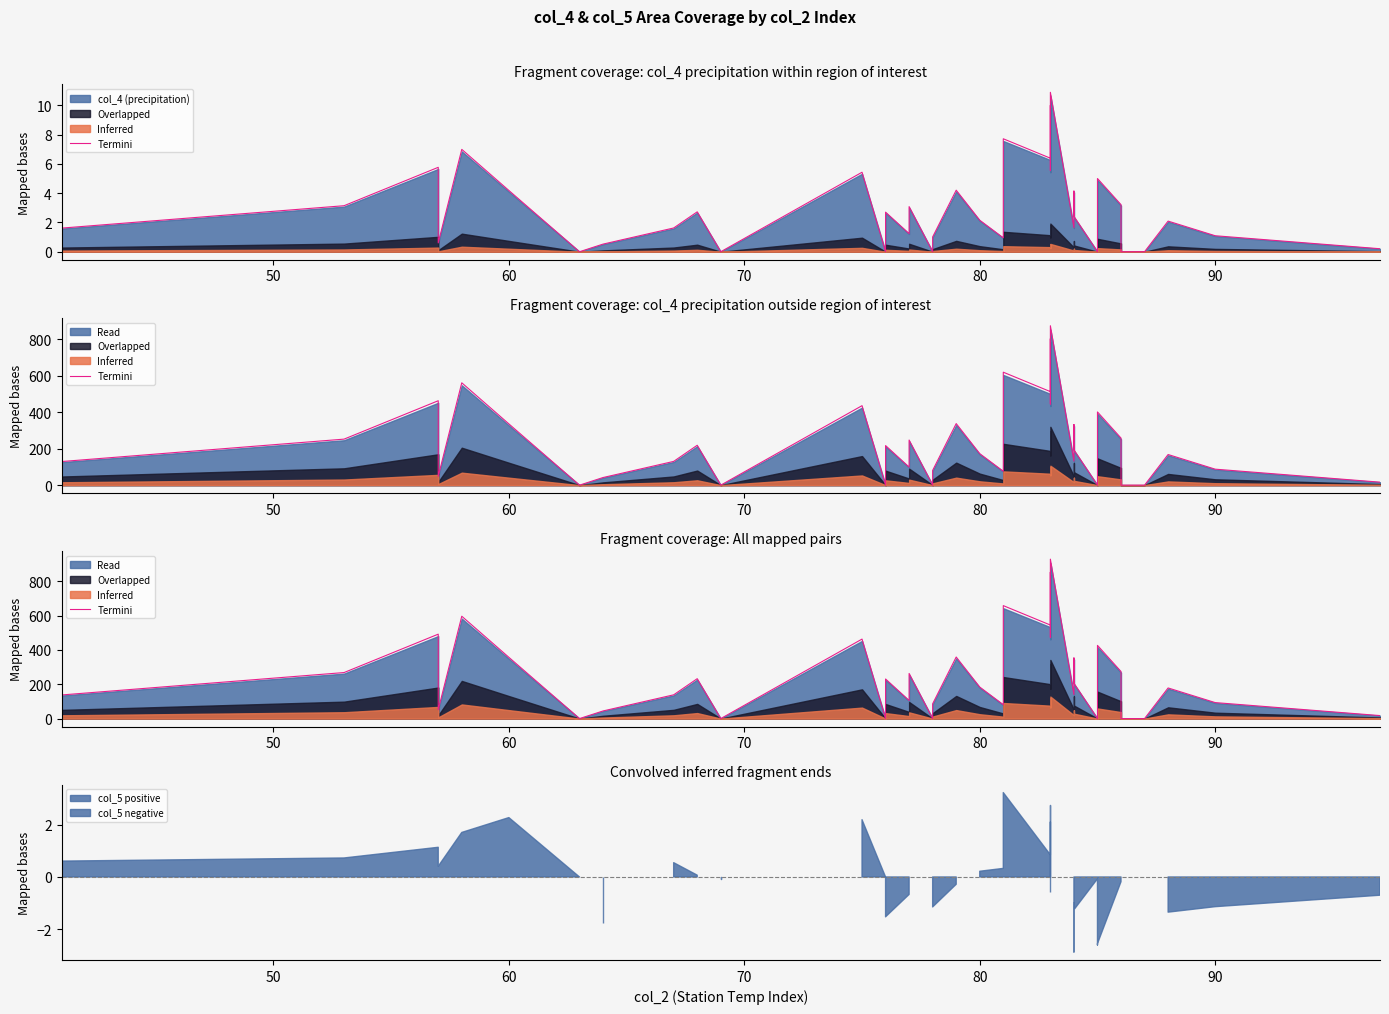

Count the number of categories in the chart.

40